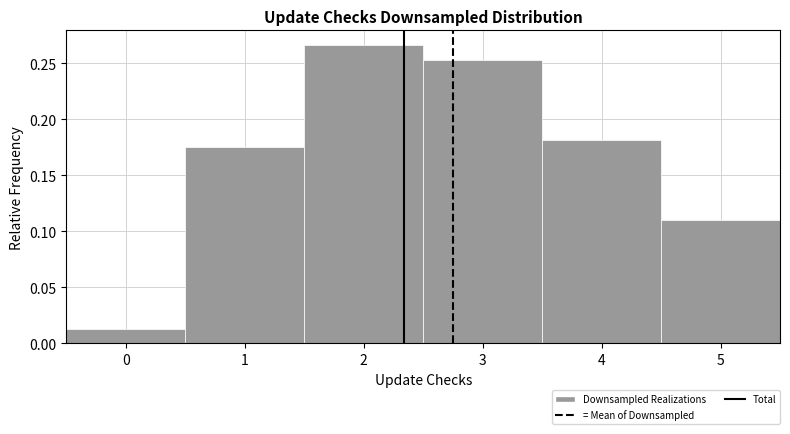

Reading left to right, list every bar in this chart as the range it spans on the x-axis followed by its height. The values are not printed on the chart, so give them approximately, as read against the axis.

-0.5 to 0.5: 0.015
0.5 to 1.5: 0.175
1.5 to 2.5: 0.265
2.5 to 3.5: 0.255
3.5 to 4.5: 0.180
4.5 to 5.5: 0.110